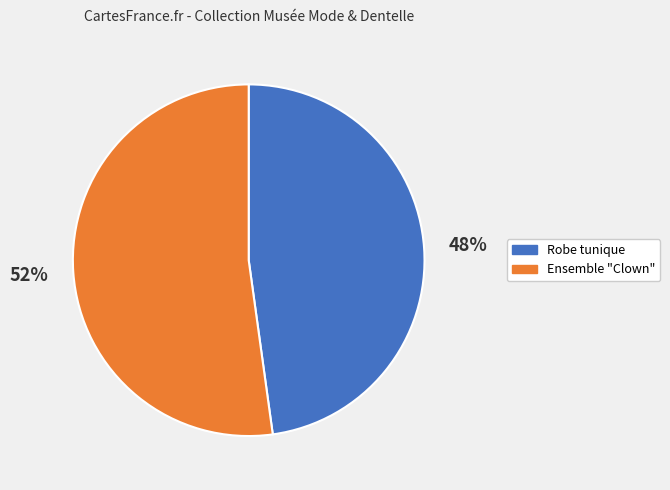

To the nearest percent, what percentage of the pie is Ensemble "Clown"?

52%